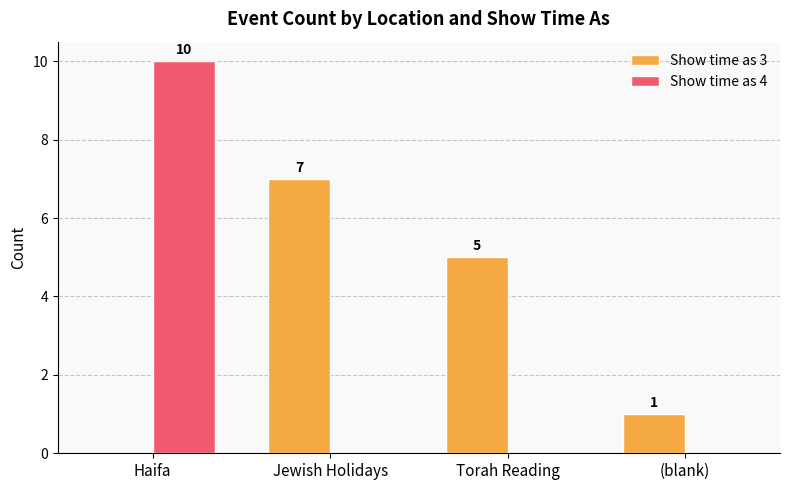

What is the highest value of the Show time as 4 series?

10